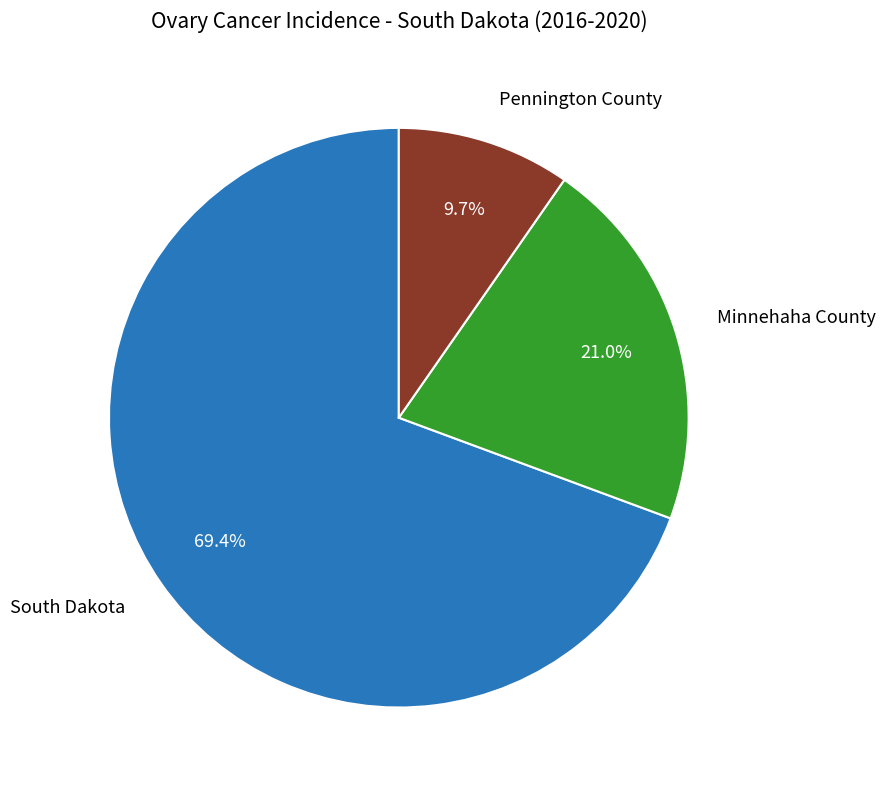

To the nearest percent, what percentage of the pie is Pennington County?

10%